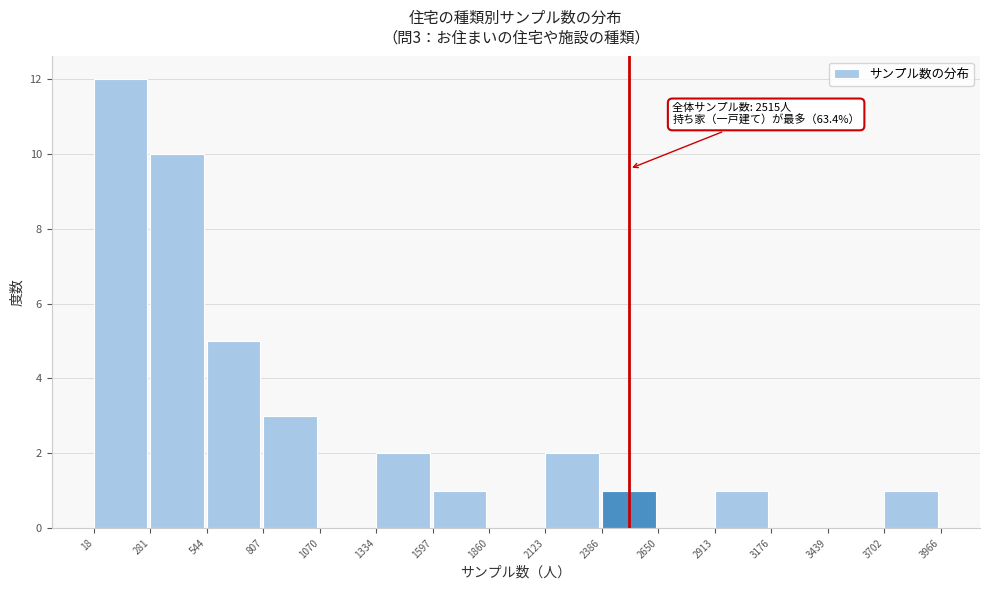

Which range on the x-axis has the tallest bar?

18 to 281